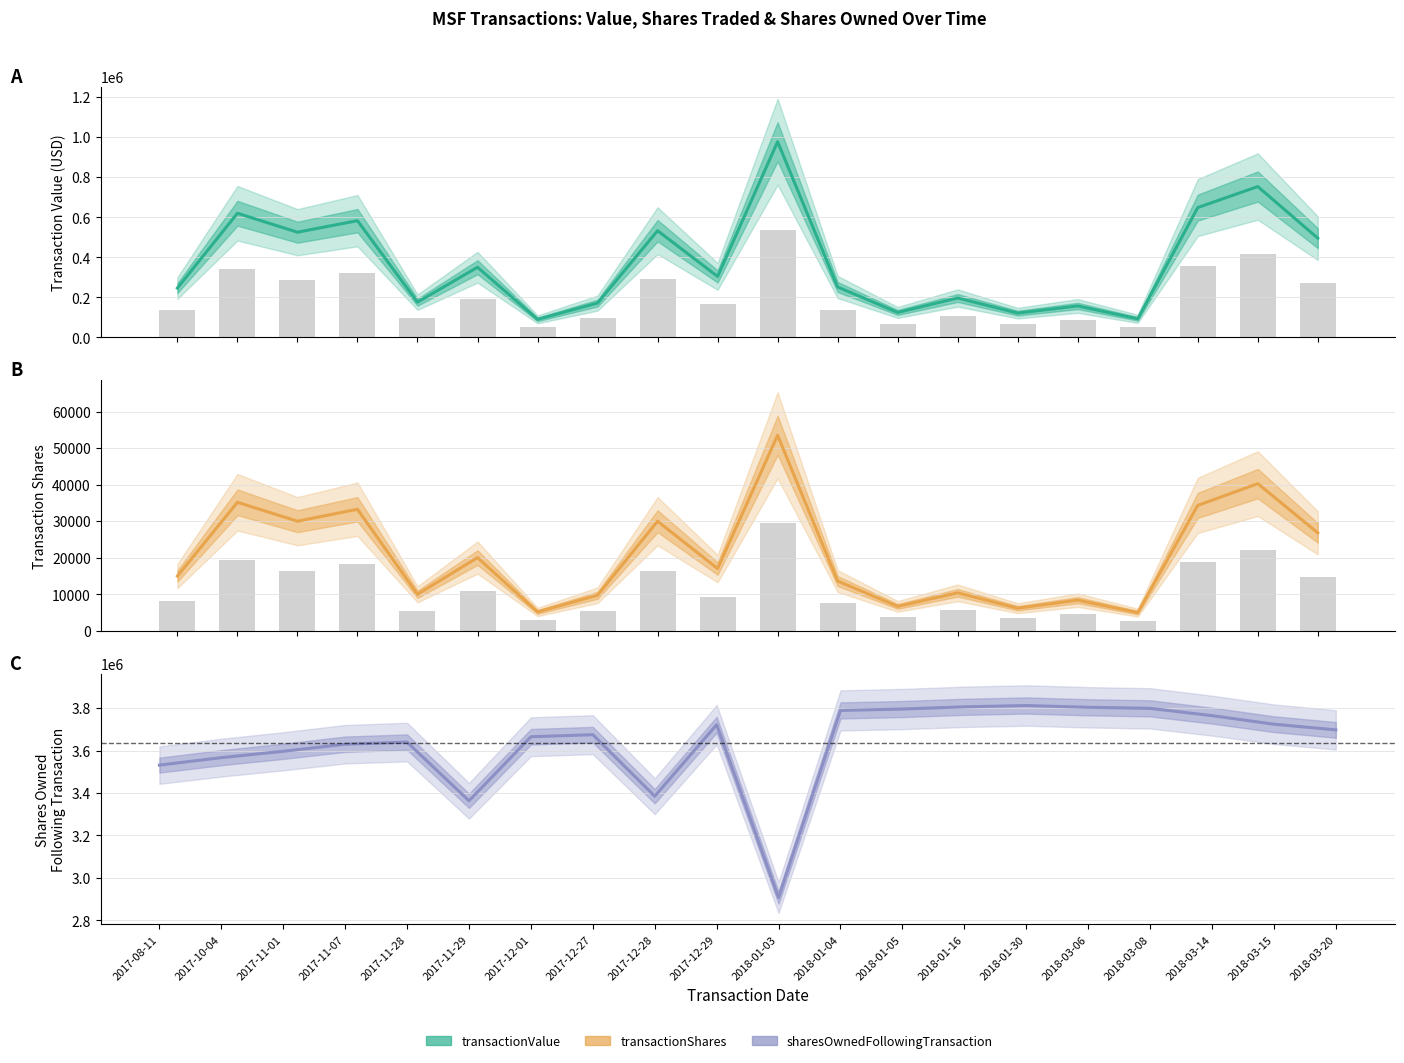

The value of transactionShares at 2017-12-28 is 7339.2. True or false?

False